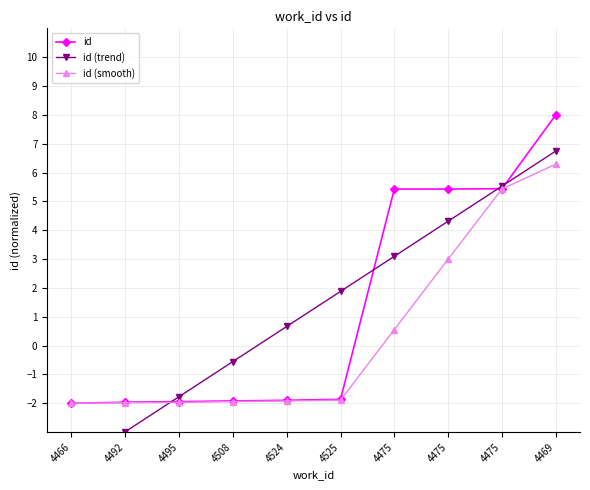

What is the label of the 5th point from the left?

4524